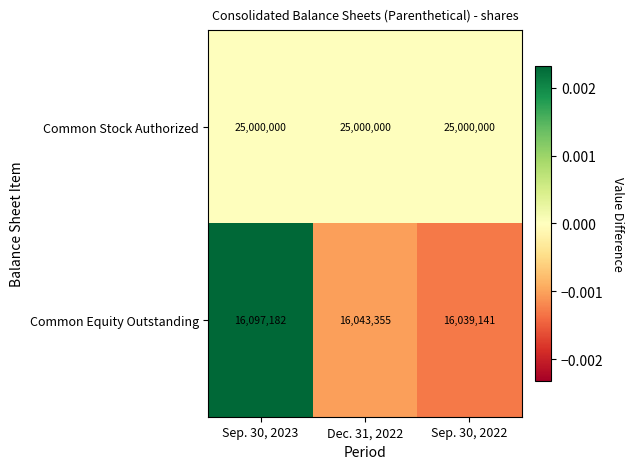

Reading left to right, transcribe all the data shown in this chart.

Common Stock Authorized: Sep. 30, 2023=25000000	Dec. 31, 2022=25000000	Sep. 30, 2022=25000000
Common Equity Outstanding: Sep. 30, 2023=16097182	Dec. 31, 2022=16043355	Sep. 30, 2022=16039141